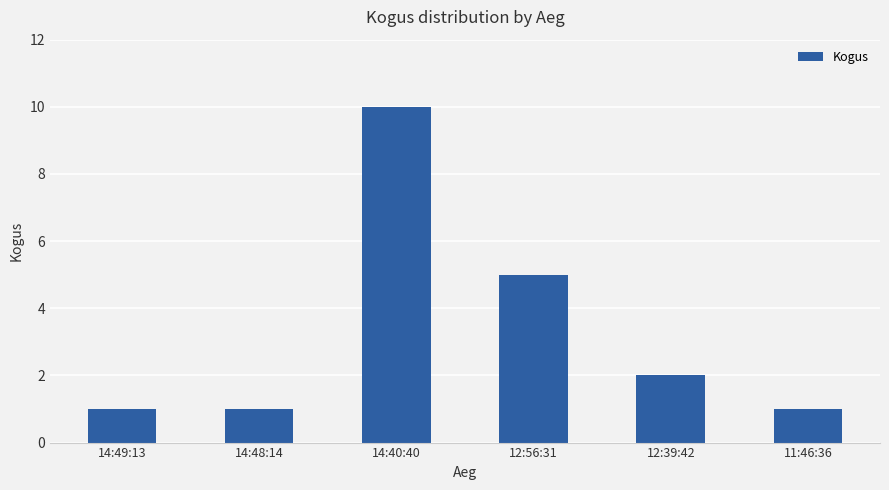

What is the difference between the maximum and minimum values?

9